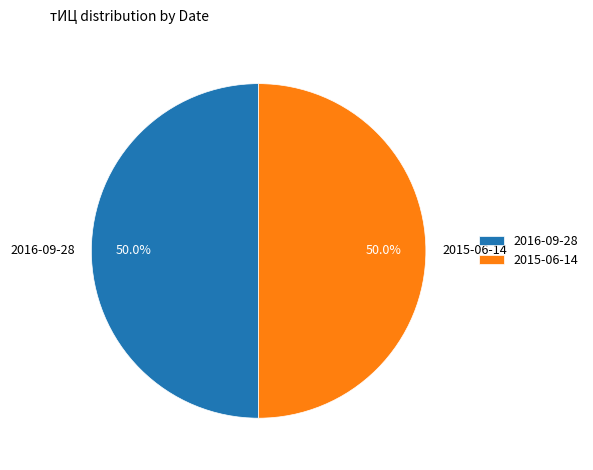

What is the ratio of the value at 2015-06-14 to the value at 2016-09-28?

1.0